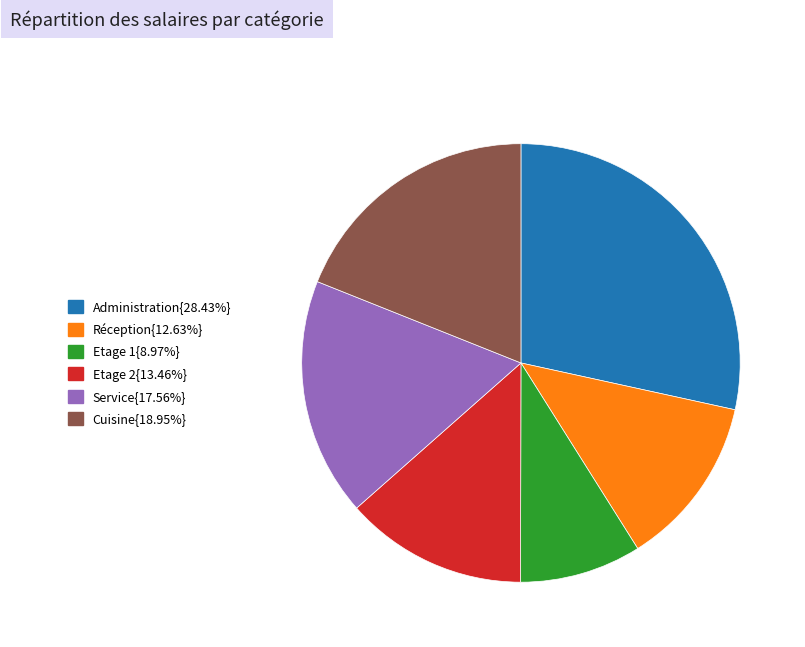

Does any single category account for the majority?

No